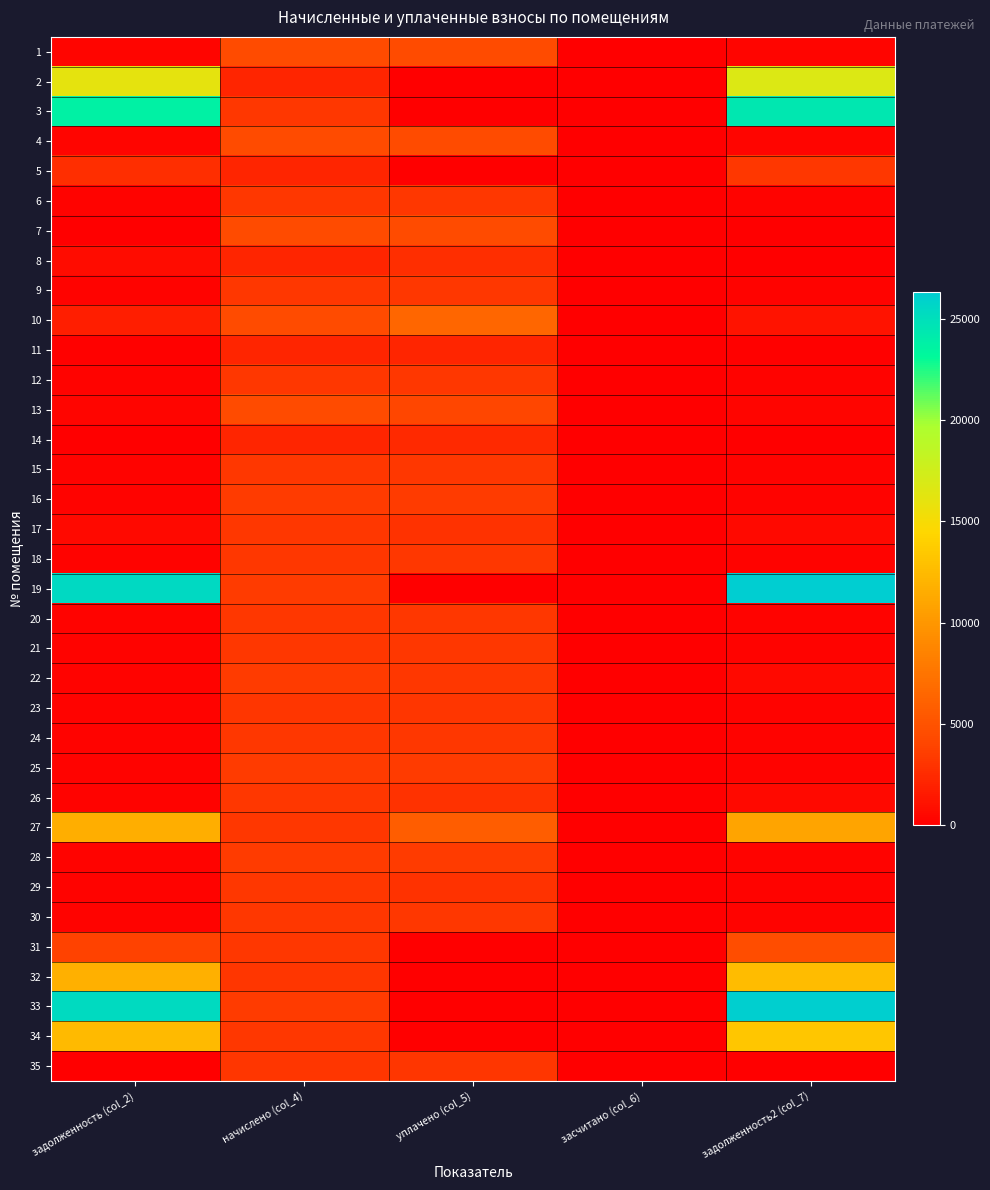

Reading left to right, list all the values displayed in this chart.

1: задолженность (col_2)=374.6	начислено (col_4)=4495.7	уплачено (col_5)=4495.7	засчитано (col_6)=0.0	задолженность2 (col_7)=374.6
2: задолженность (col_2)=16102.8	начислено (col_4)=2191.8	уплачено (col_5)=0.0	засчитано (col_6)=0.0	задолженность2 (col_7)=16650.7
3: задолженность (col_2)=23631.7	начислено (col_4)=3216.6	уплачено (col_5)=0.0	засчитано (col_6)=0.0	задолженность2 (col_7)=24435.9
4: задолженность (col_2)=370.5	начислено (col_4)=4452.7	уплачено (col_5)=4452.7	засчитано (col_6)=0.0	задолженность2 (col_7)=371.1
5: задолженность (col_2)=2742.2	начислено (col_4)=2172.1	уплачено (col_5)=0.0	засчитано (col_6)=0.0	задолженность2 (col_7)=3285.3
6: задолженность (col_2)=266.3	начислено (col_4)=3195.5	уплачено (col_5)=3195.5	засчитано (col_6)=0.0	задолженность2 (col_7)=266.3
7: задолженность (col_2)=0.7	начислено (col_4)=4455.6	уплачено (col_5)=4455.6	засчитано (col_6)=0.0	задолженность2 (col_7)=0.7
8: задолженность (col_2)=729.7	начислено (col_4)=2189.5	уплачено (col_5)=2771.9	засчитано (col_6)=0.0	задолженность2 (col_7)=0.0
9: задолженность (col_2)=266.8	начислено (col_4)=3202.1	уплачено (col_5)=3202.1	засчитано (col_6)=0.0	задолженность2 (col_7)=266.8
10: задолженность (col_2)=1747.2	начислено (col_4)=4461.5	уплачено (col_5)=6400.0	засчитано (col_6)=0.0	задолженность2 (col_7)=1162.6
11: задолженность (col_2)=182.3	начислено (col_4)=2188.1	уплачено (col_5)=2188.1	засчитано (col_6)=0.0	задолженность2 (col_7)=182.3
12: задолженность (col_2)=268.1	начислено (col_4)=3217.3	уплачено (col_5)=3217.3	засчитано (col_6)=0.0	задолженность2 (col_7)=268.1
13: задолженность (col_2)=372.3	начислено (col_4)=4467.2	уплачено (col_5)=4095.0	засчитано (col_6)=0.0	задолженность2 (col_7)=372.3
14: задолженность (col_2)=0.1	начислено (col_4)=2185.9	уплачено (col_5)=2367.9	засчитано (col_6)=0.0	задолженность2 (col_7)=0.0
15: задолженность (col_2)=268.5	начислено (col_4)=3221.8	уплачено (col_5)=3221.8	засчитано (col_6)=0.0	задолженность2 (col_7)=268.5
16: задолженность (col_2)=287.7	начислено (col_4)=3452.6	уплачено (col_5)=3452.6	засчитано (col_6)=0.0	задолженность2 (col_7)=287.7
17: задолженность (col_2)=532.0	начислено (col_4)=3191.9	уплачено (col_5)=2925.9	засчитано (col_6)=0.0	задолженность2 (col_7)=532.0
18: задолженность (col_2)=267.9	начислено (col_4)=3215.2	уплачено (col_5)=3215.2	засчитано (col_6)=0.0	задолженность2 (col_7)=267.9
19: задолженность (col_2)=25430.3	начислено (col_4)=3461.4	уплачено (col_5)=0.0	засчитано (col_6)=0.0	задолженность2 (col_7)=26295.7
20: задолженность (col_2)=270.5	начислено (col_4)=3245.8	уплачено (col_5)=3245.8	засчитано (col_6)=0.0	задолженность2 (col_7)=270.5
21: задолженность (col_2)=267.6	начислено (col_4)=3211.6	уплачено (col_5)=3211.6	засчитано (col_6)=0.0	задолженность2 (col_7)=267.6
22: задолженность (col_2)=288.4	начислено (col_4)=3460.7	уплачено (col_5)=3233.9	засчитано (col_6)=0.0	задолженность2 (col_7)=515.2
23: задолженность (col_2)=264.8	начислено (col_4)=3178.0	уплачено (col_5)=3178.0	засчитано (col_6)=0.0	задолженность2 (col_7)=264.8
24: задолженность (col_2)=267.5	начислено (col_4)=3210.0	уплачено (col_5)=3210.0	засчитано (col_6)=0.0	задолженность2 (col_7)=267.5
25: задолженность (col_2)=288.0	начислено (col_4)=3455.5	уплачено (col_5)=3455.5	засчитано (col_6)=0.0	задолженность2 (col_7)=288.0
26: задолженность (col_2)=267.0	начислено (col_4)=3203.5	уплачено (col_5)=2936.6	засчитано (col_6)=0.0	задолженность2 (col_7)=533.9
27: задолженность (col_2)=11626.1	начислено (col_4)=3227.5	уплачено (col_5)=5830.0	засчитано (col_6)=0.0	задолженность2 (col_7)=10933.0
28: задолженность (col_2)=285.4	начислено (col_4)=3433.7	уплачено (col_5)=3433.7	засчитано (col_6)=0.0	задолженность2 (col_7)=286.1
29: задолженность (col_2)=268.3	начислено (col_4)=3219.5	уплачено (col_5)=2951.2	засчитано (col_6)=0.0	задолженность2 (col_7)=268.3
30: задолженность (col_2)=268.3	начислено (col_4)=3219.5	уплачено (col_5)=3219.5	засчитано (col_6)=0.0	задолженность2 (col_7)=268.3
31: задолженность (col_2)=3805.4	начислено (col_4)=3234.1	уплачено (col_5)=0.0	засчитано (col_6)=0.0	задолженность2 (col_7)=4613.9
32: задолженность (col_2)=11806.5	начислено (col_4)=3088.4	уплачено (col_5)=0.0	засчитано (col_6)=0.0	задолженность2 (col_7)=12578.6
33: задолженность (col_2)=25306.9	начислено (col_4)=3444.6	уплачено (col_5)=0.0	засчитано (col_6)=0.0	задолженность2 (col_7)=26168.0
34: задолженность (col_2)=12484.9	начислено (col_4)=3219.5	уплачено (col_5)=0.0	засчитано (col_6)=0.0	задолженность2 (col_7)=13289.8
35: задолженность (col_2)=0.0	начислено (col_4)=3178.7	уплачено (col_5)=3178.7	засчитано (col_6)=0.0	задолженность2 (col_7)=0.0